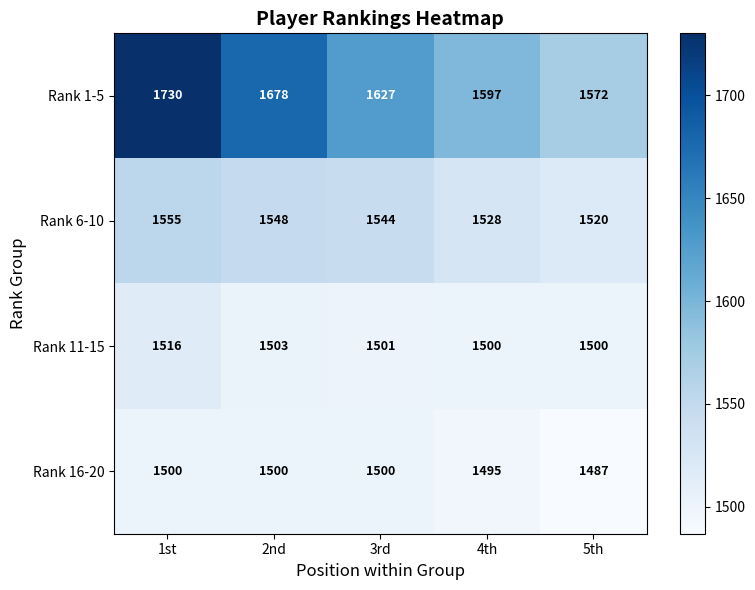

Reading left to right, what are all the values shown in this chart?

Rank 1-5: 1st=1730	2nd=1678	3rd=1627	4th=1597	5th=1572
Rank 6-10: 1st=1555	2nd=1548	3rd=1544	4th=1528	5th=1520
Rank 11-15: 1st=1516	2nd=1503	3rd=1501	4th=1500	5th=1500
Rank 16-20: 1st=1500	2nd=1500	3rd=1500	4th=1495	5th=1487